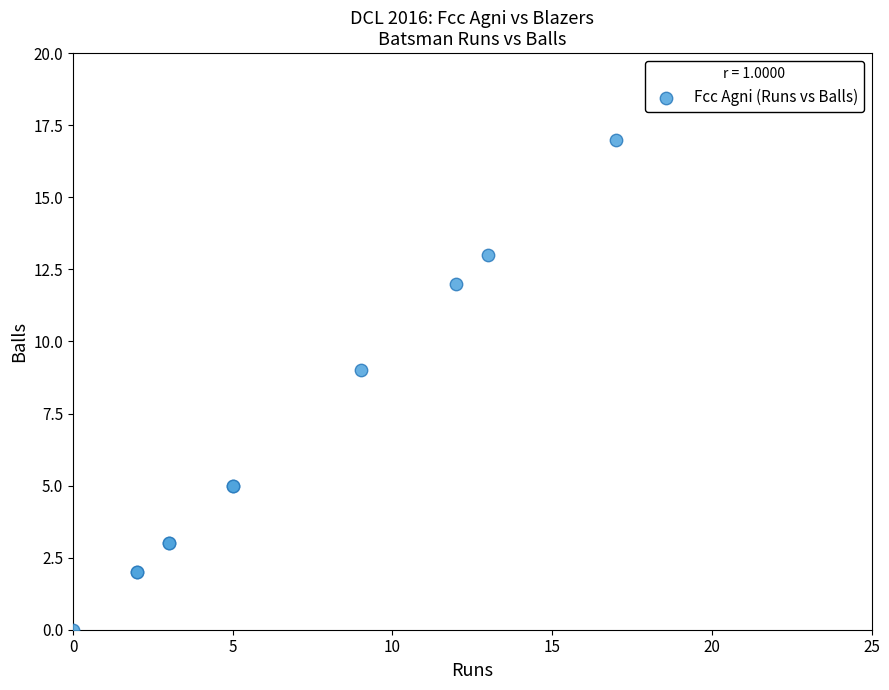

What Y value in the scatter plot is closest to 8?

9